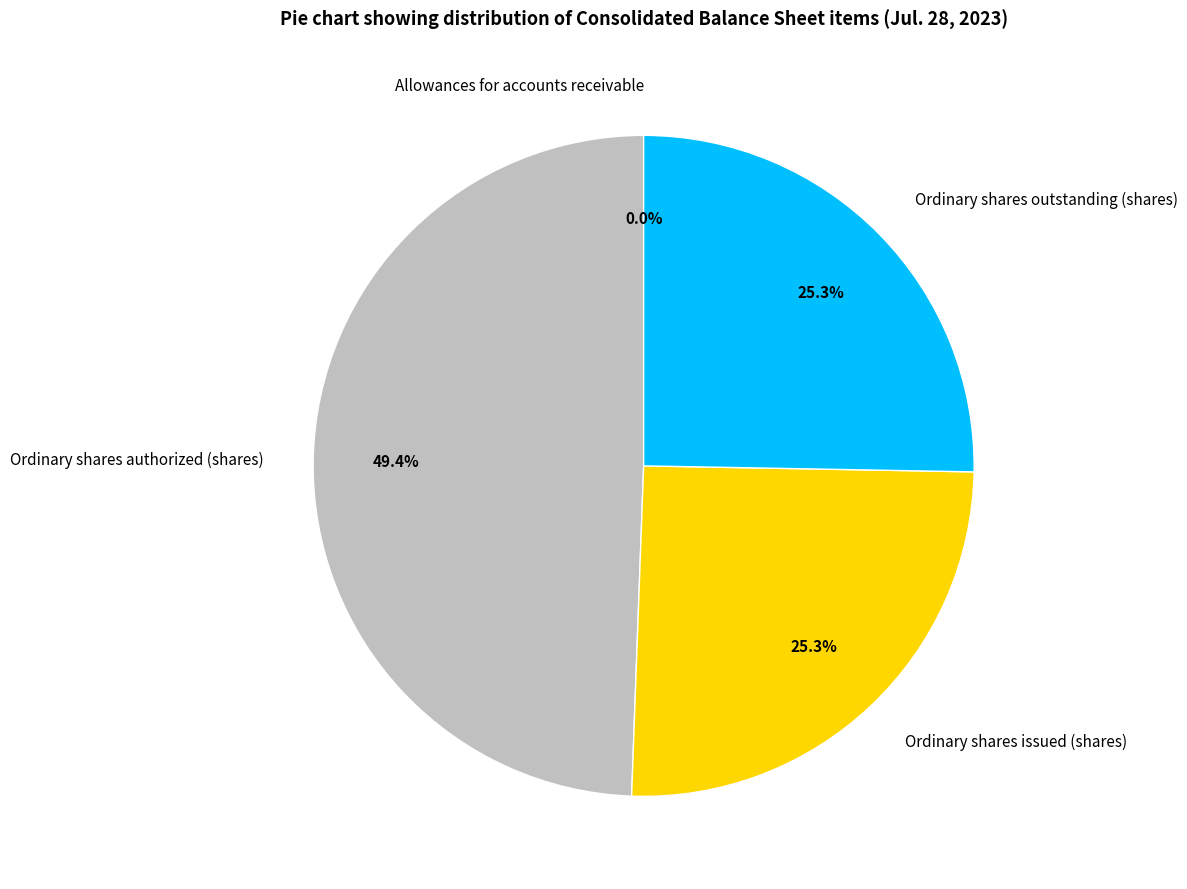

Does Ordinary shares outstanding (shares) represent more than half of the total?

No